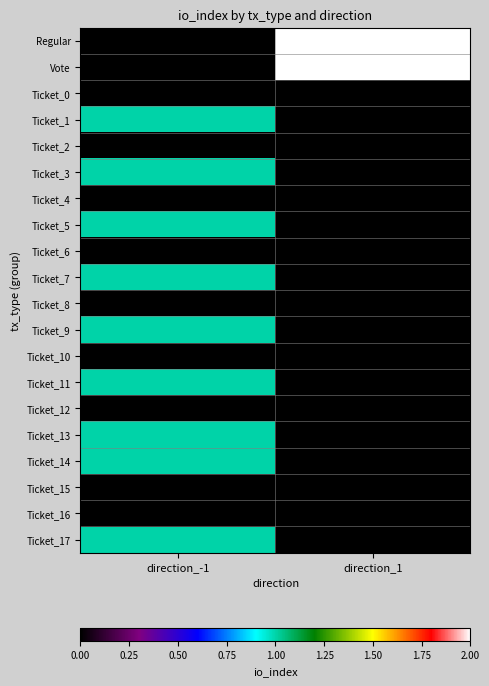

Reading left to right, extract all data points from this chart.

Regular: direction_-1=0	direction_1=2
Vote: direction_-1=0	direction_1=2
Ticket_0: direction_-1=0	direction_1=0
Ticket_1: direction_-1=1	direction_1=0
Ticket_2: direction_-1=0	direction_1=0
Ticket_3: direction_-1=1	direction_1=0
Ticket_4: direction_-1=0	direction_1=0
Ticket_5: direction_-1=1	direction_1=0
Ticket_6: direction_-1=0	direction_1=0
Ticket_7: direction_-1=1	direction_1=0
Ticket_8: direction_-1=0	direction_1=0
Ticket_9: direction_-1=1	direction_1=0
Ticket_10: direction_-1=0	direction_1=0
Ticket_11: direction_-1=1	direction_1=0
Ticket_12: direction_-1=0	direction_1=0
Ticket_13: direction_-1=1	direction_1=0
Ticket_14: direction_-1=1	direction_1=0
Ticket_15: direction_-1=0	direction_1=0
Ticket_16: direction_-1=0	direction_1=0
Ticket_17: direction_-1=1	direction_1=0